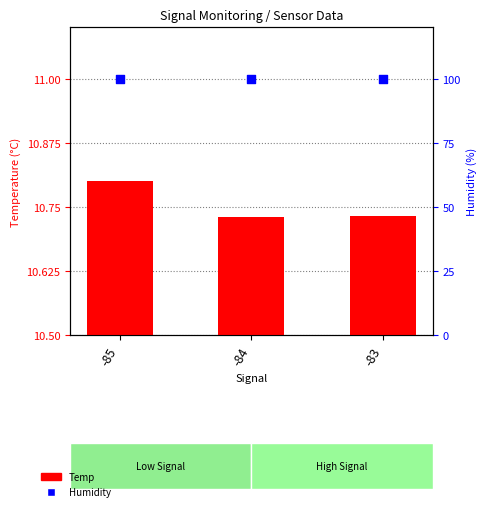

Which series has the largest total across all categories?

Humidity